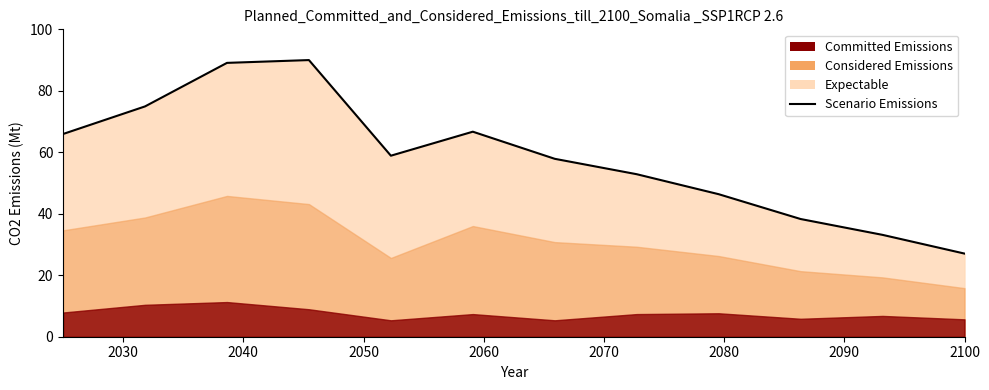

Reading left to right, list all the values displayed in this chart.

66.0	74.9	89.1	90.0	58.9	66.7	57.9	52.9	46.4	38.3	33.1	27.0